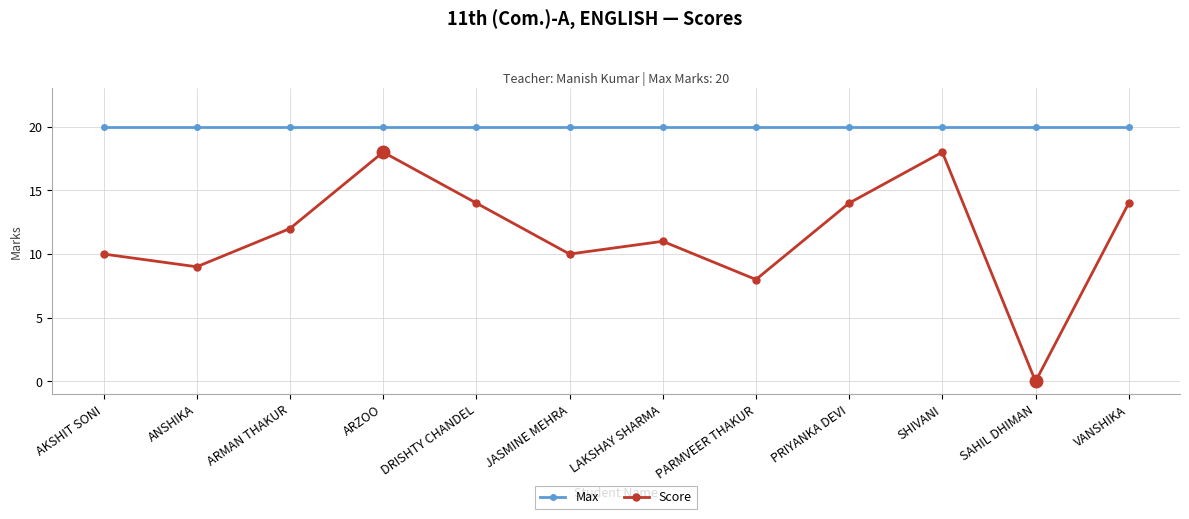

What is the sum of the Max values at AKSHIT SONI and SAHIL DHIMAN?

40